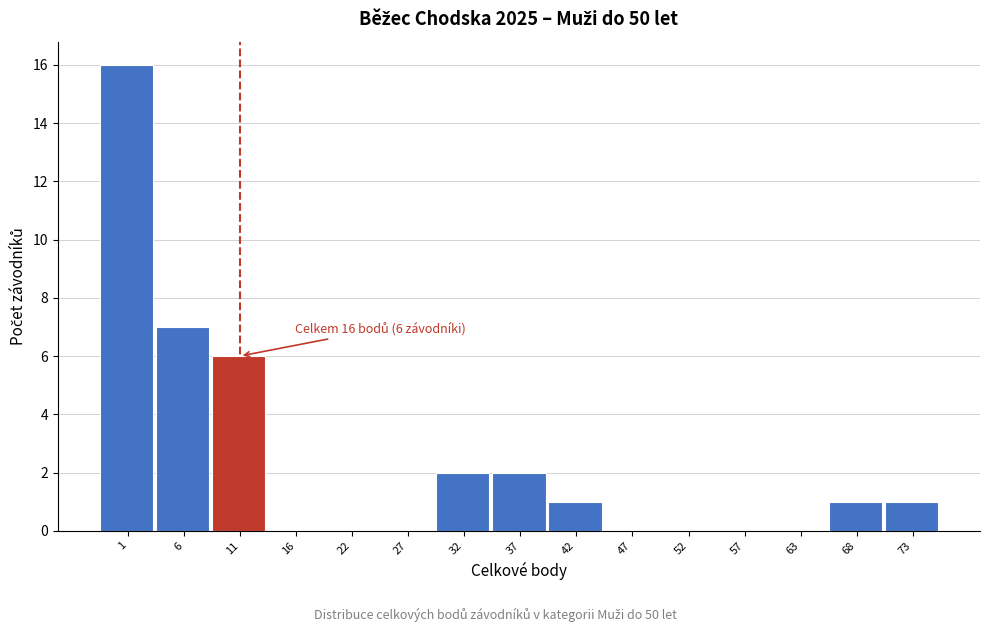

Reading left to right, extract all data points from this chart.

1=16	6=7	11=6	16=0	22=0	27=0	32=2	37=2	42=1	47=0	52=0	57=0	63=0	68=1	73=1